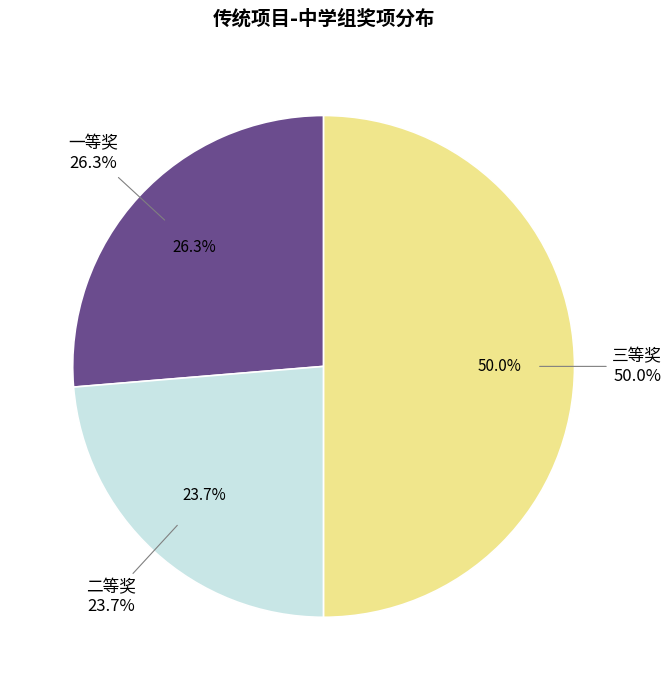

Which category has the biggest portion of the pie?

三等奖